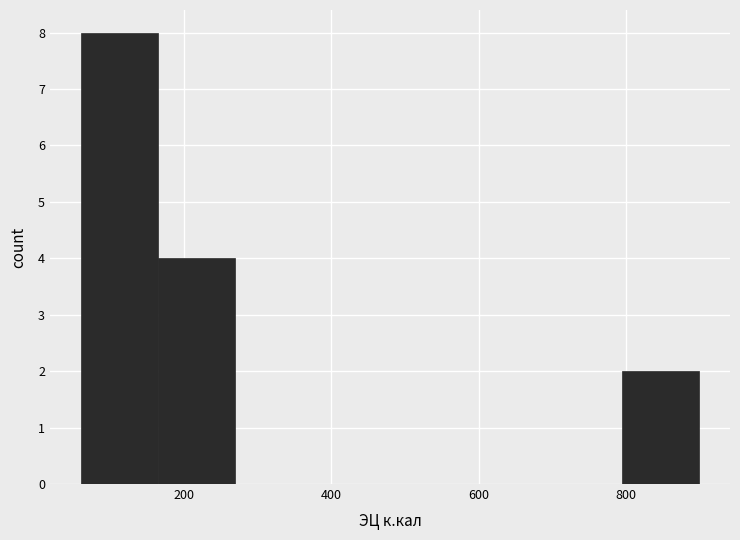

Reading left to right, transcribe this chart: for each bar, give the range it covers on the x-axis and its height. Neither the bar edges nor the heights are printed on the chart, so give them approximately, as read against the axes.

60 to 160: 8
160 to 260: 4
260 to 380: 0
380 to 480: 0
480 to 580: 0
580 to 680: 0
680 to 800: 0
800 to 900: 2